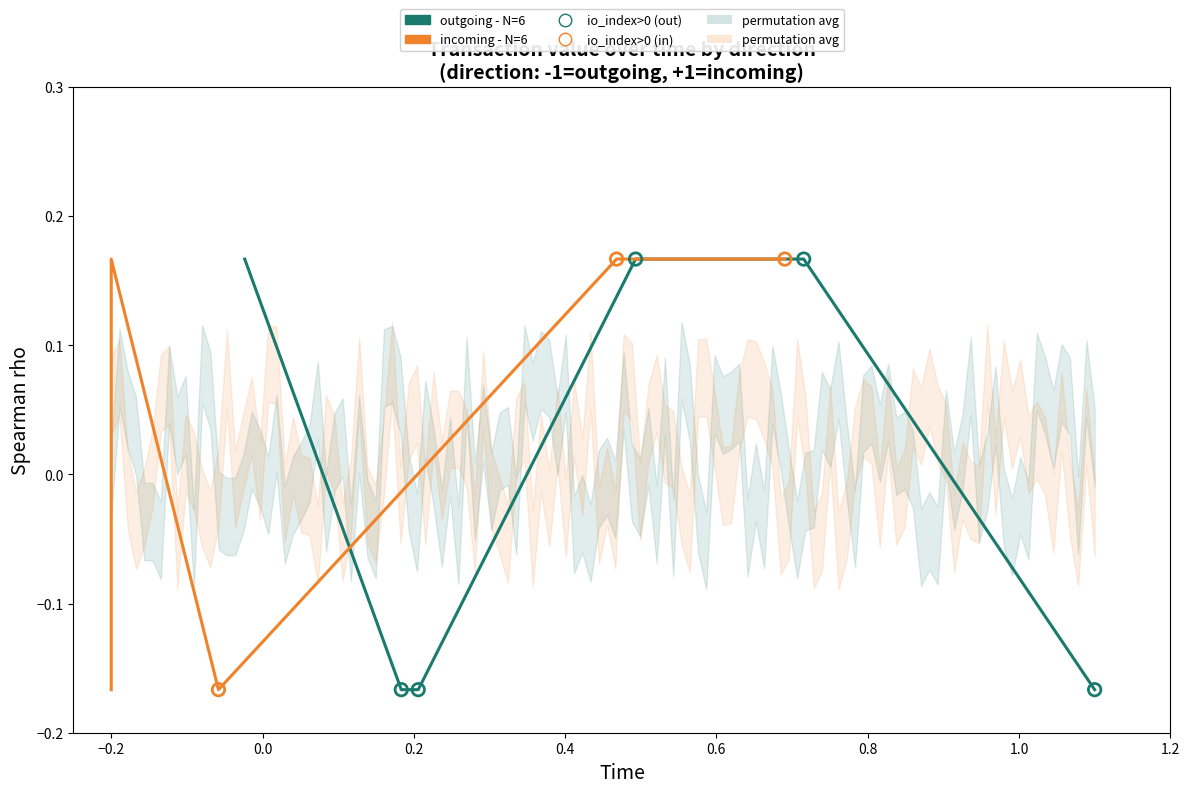

Which series contains the highest Y value?

outgoing (direction=-1)